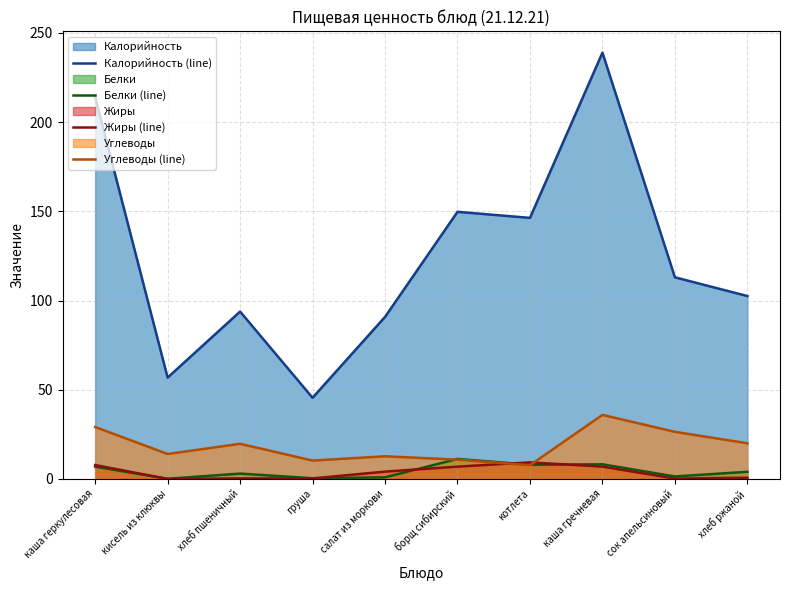

What is the maximum value for Углеводы (line)?

35.9